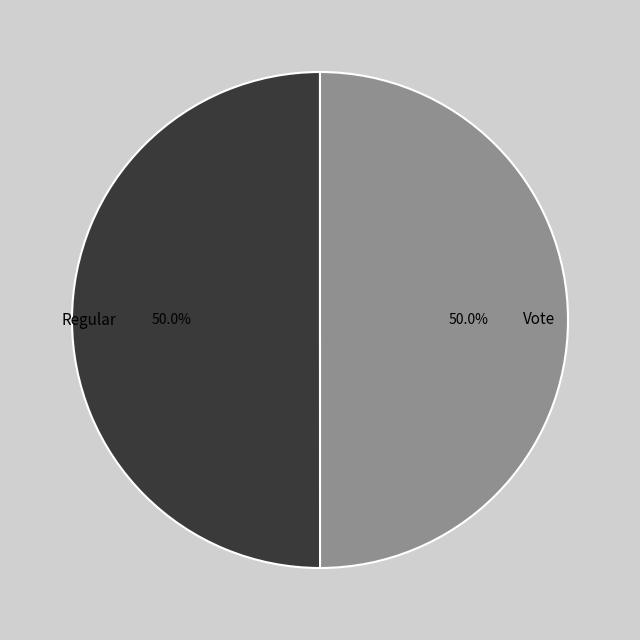

Approximately how many times larger is the value at Vote compared to Regular?

1.0